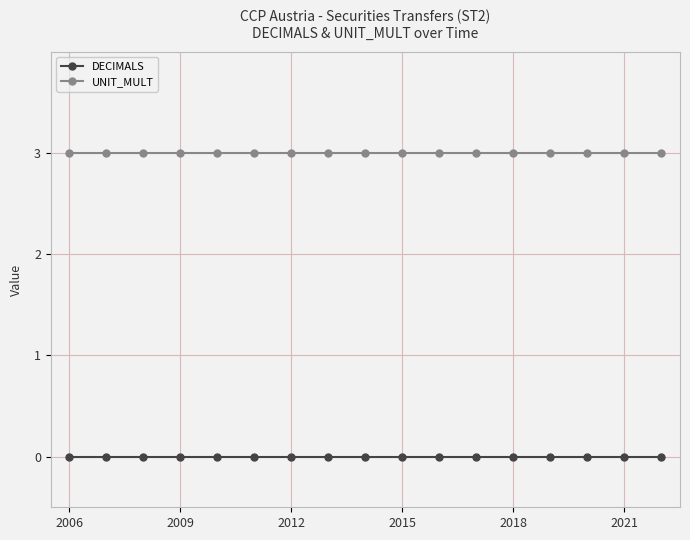

Rank the series by their average value, from highest to lowest.

UNIT_MULT, DECIMALS